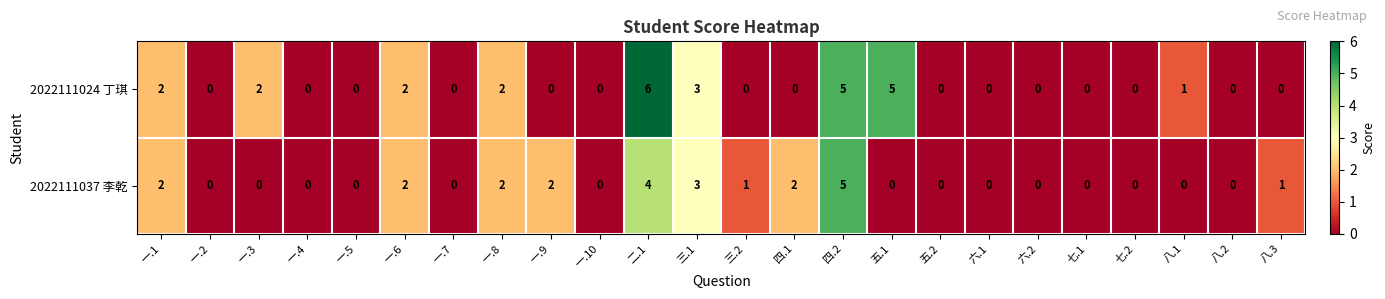

What is the greatest value displayed?

6